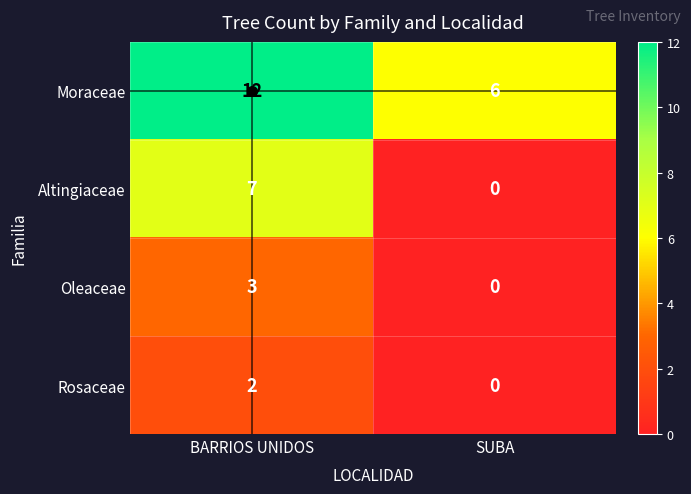

What is the approximate value of Oleaceae at BARRIOS UNIDOS?

3